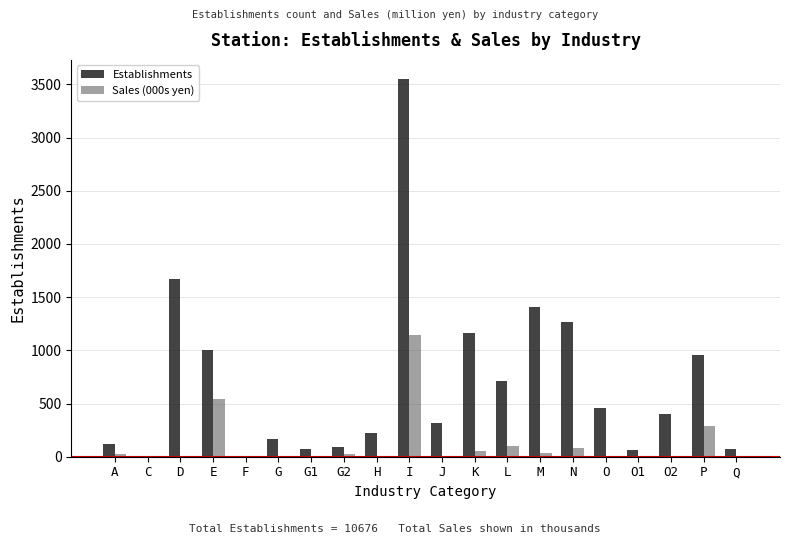

Is the value of Sales (000s yen) at H greater than the value of Establishments at K?

No